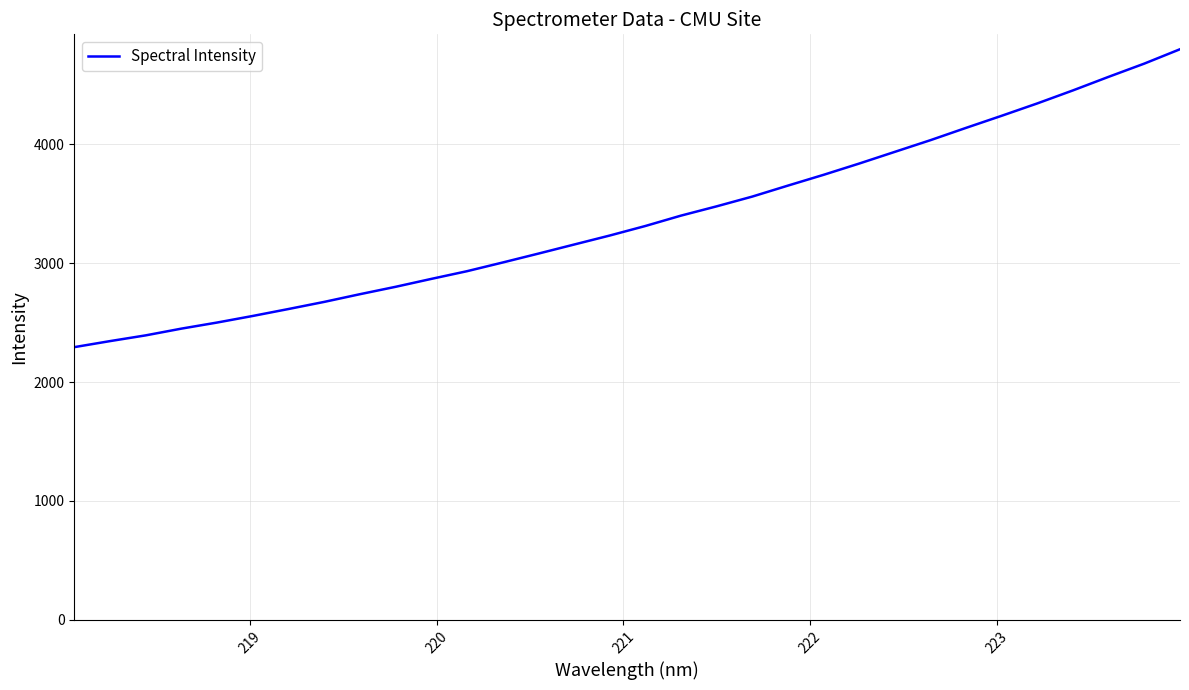

What is the greatest value displayed?

4800.4